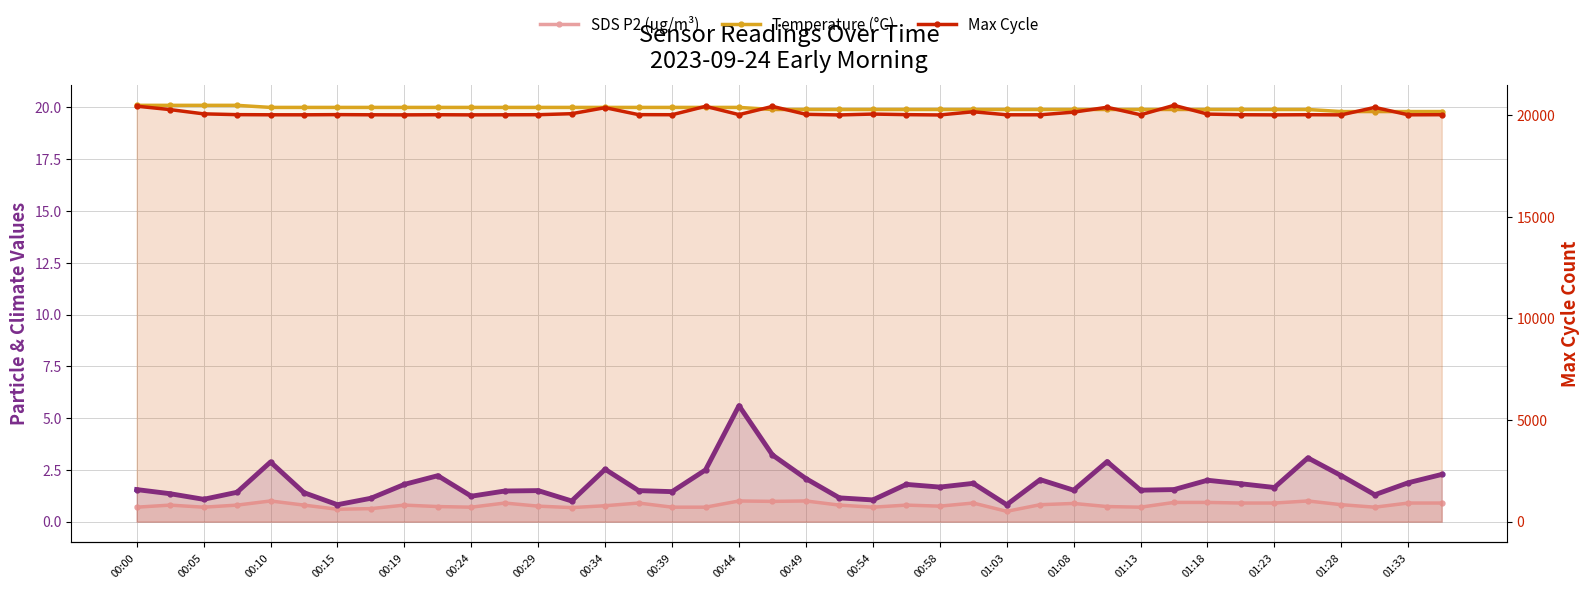

Which series changed the most between 01:33 and 35?

Max Cycle